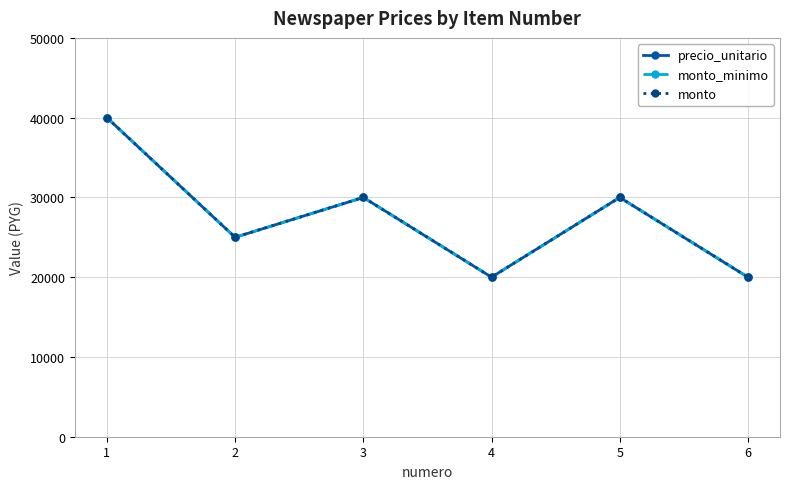

Read the monto_minimo value at 6, to the nearest 100.

20000